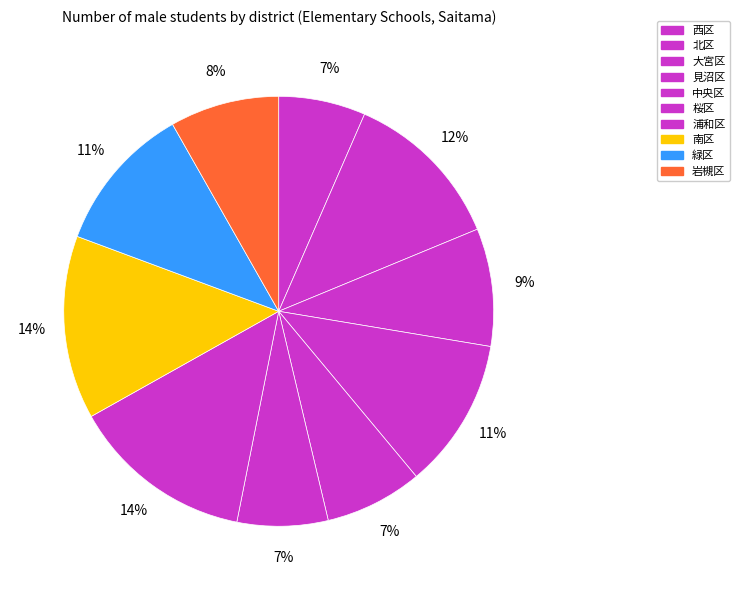

Count the number of slices in the pie.

10